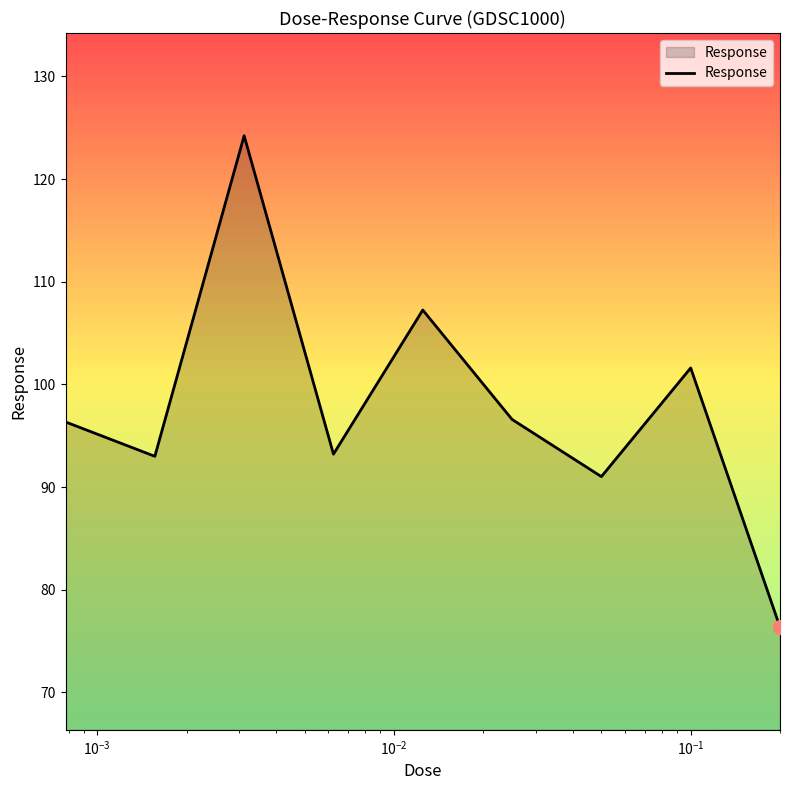

How many values are below 96?

4